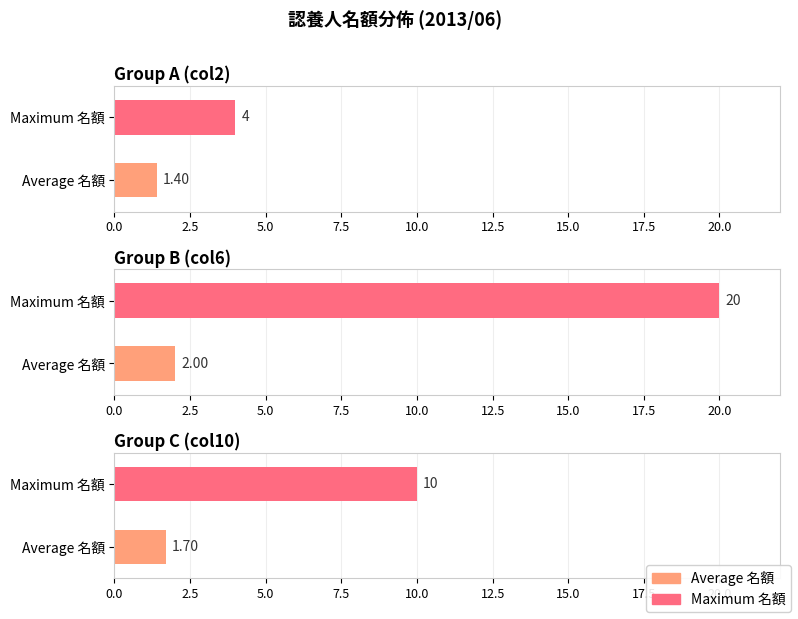

True or false: 名額_col6 has a value of 1 at A0011382.

False